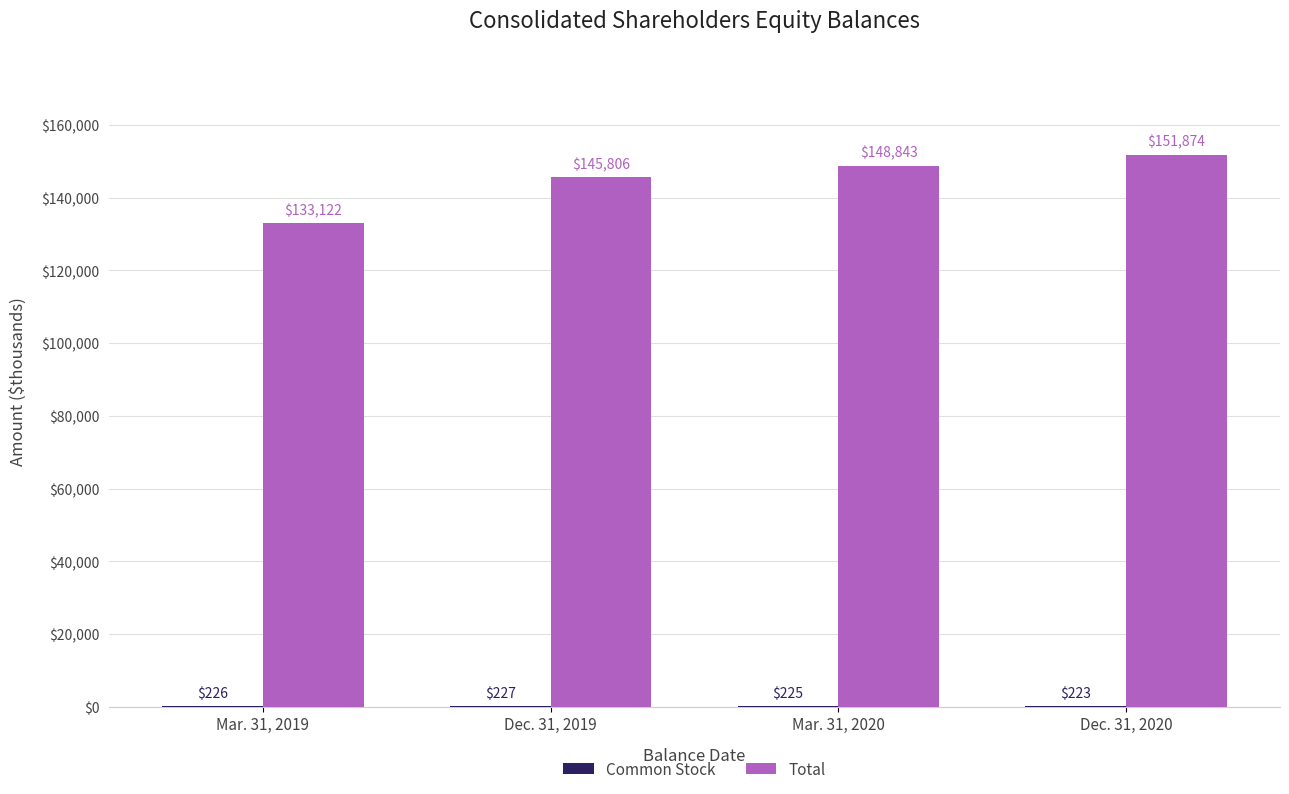

Is it true that Total equals 148843 at Mar. 31, 2020?

True